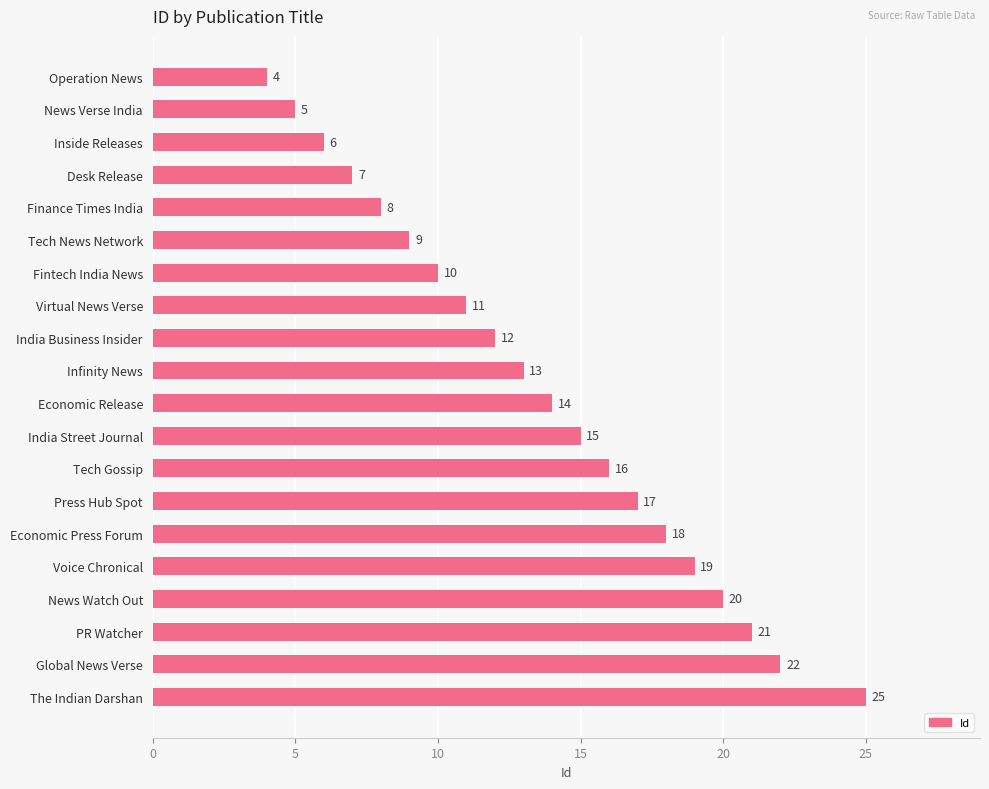

What is the average value?

14